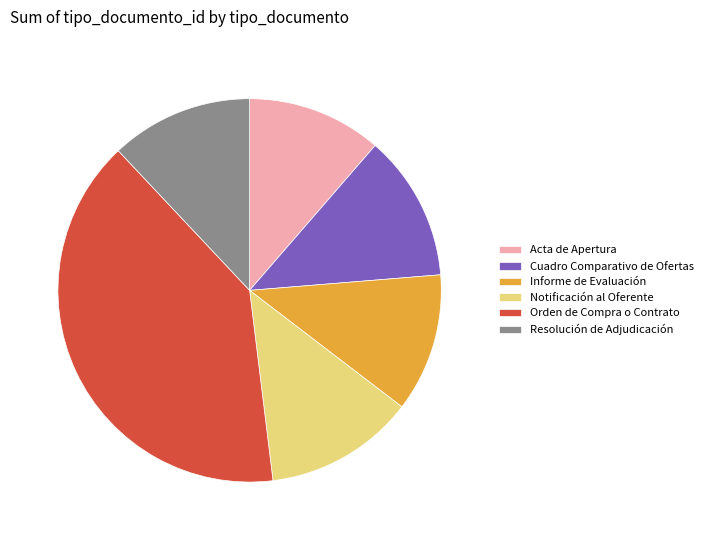

Does Informe de Evaluación represent more than half of the total?

No